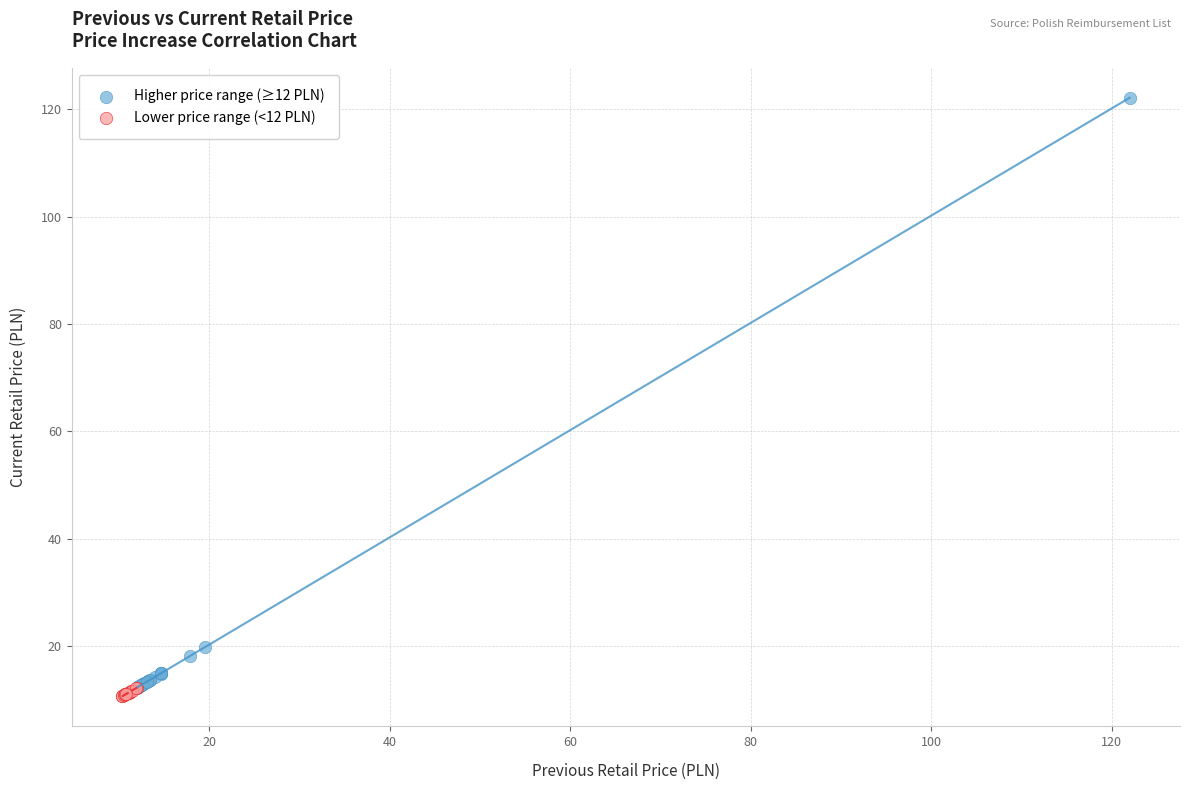

Which series has the widest spread of Y values?

Higher price range (≥12 PLN)